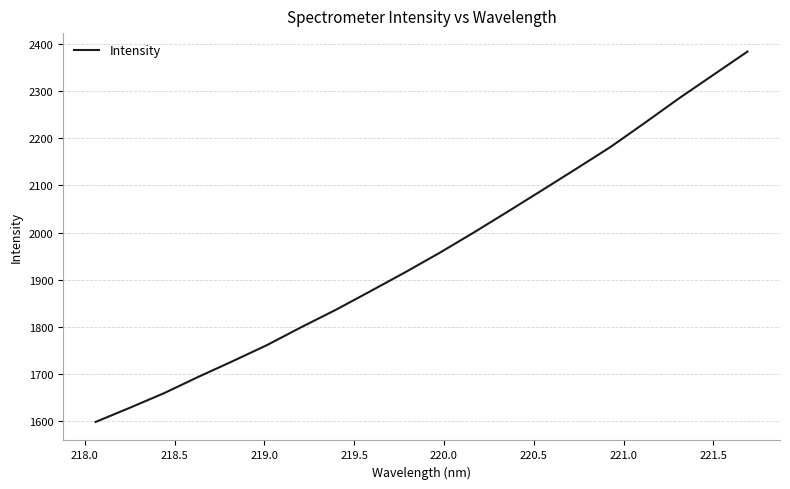

What is the smallest value displayed?

1598.3